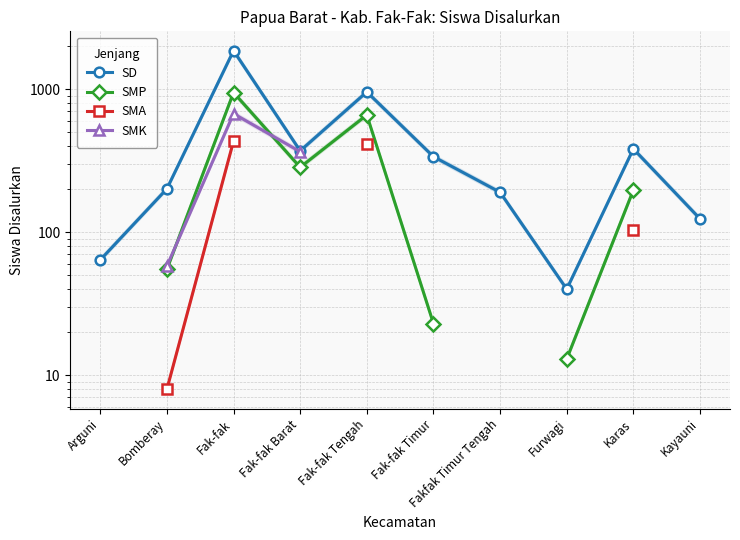

How many distinct data groups are displayed?

4